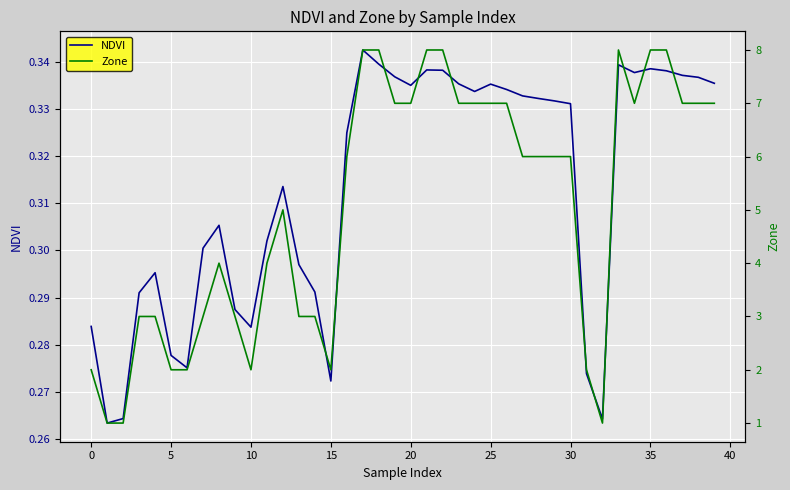

What are all the series names shown in the legend?

NDVI, Zone